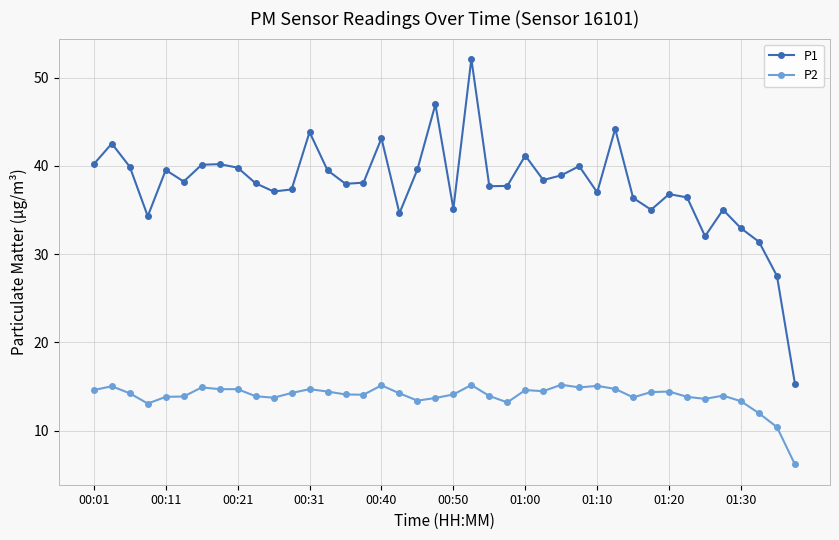

True or false: P1 and P2 cross at least once.

False